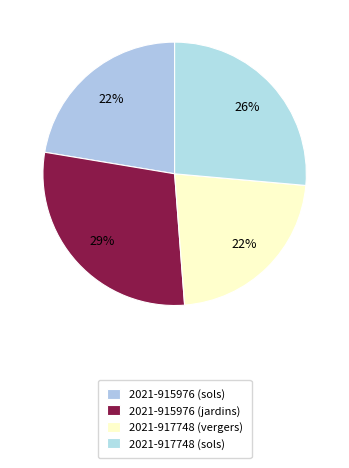

To the nearest percent, what percentage of the pie is 2021-917748 (vergers)?

22%